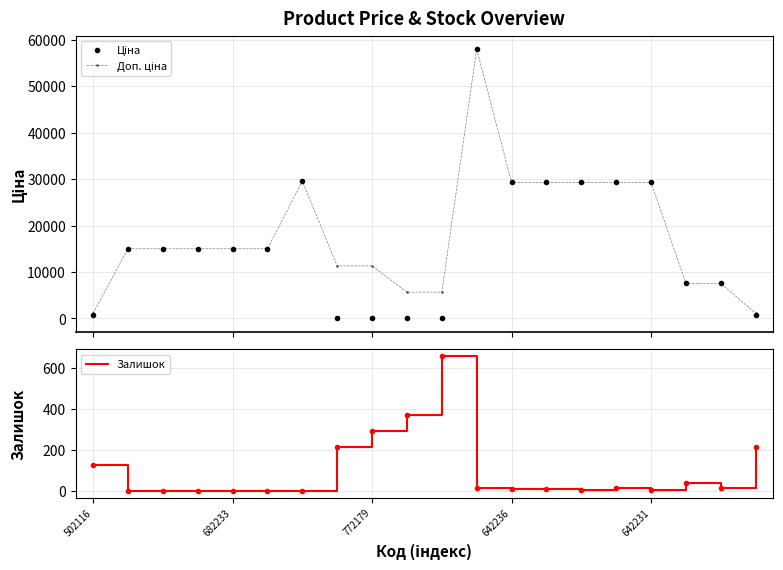

What is the label of the 15th point from the left?

14